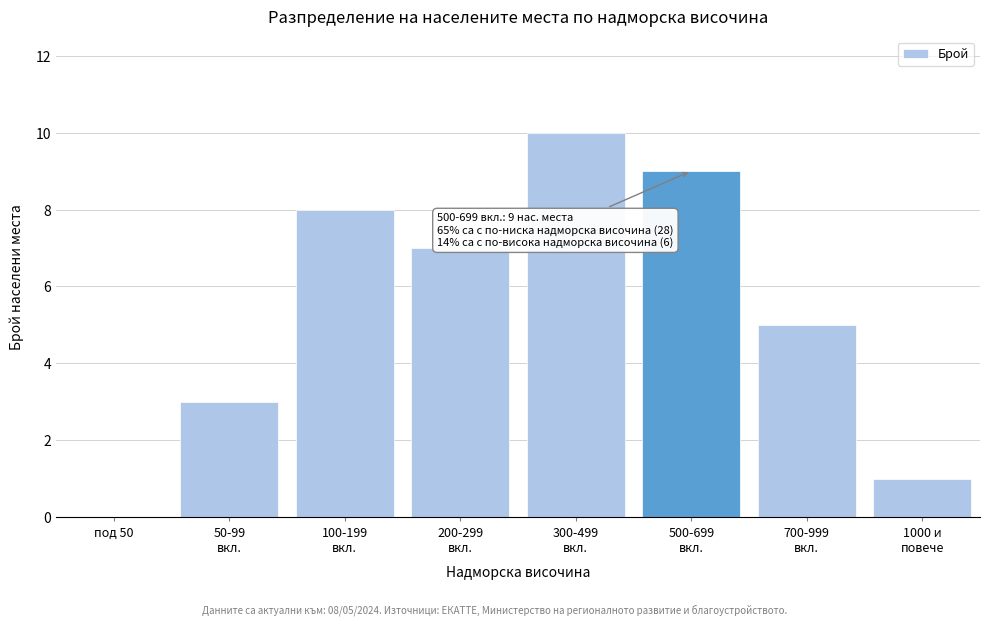

The value at под 50 is -3. True or false?

False